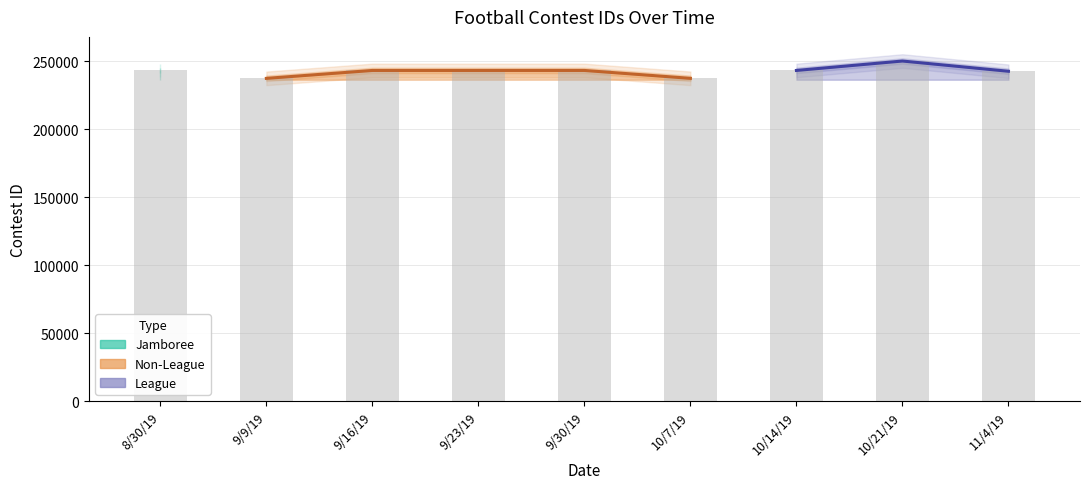

Is it true that the value at 10/7/19 is 93585?

False